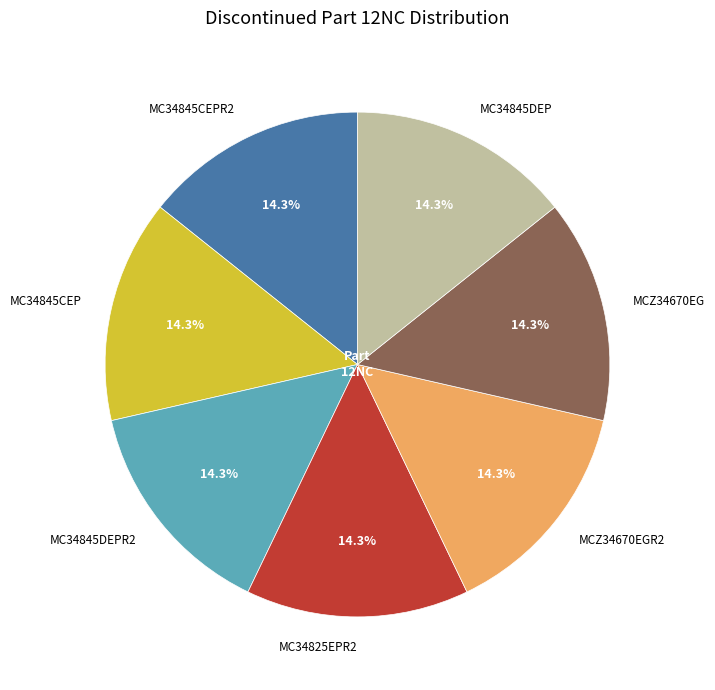

Is it true that MCZ34670EGR2 is 14% of the pie?

True